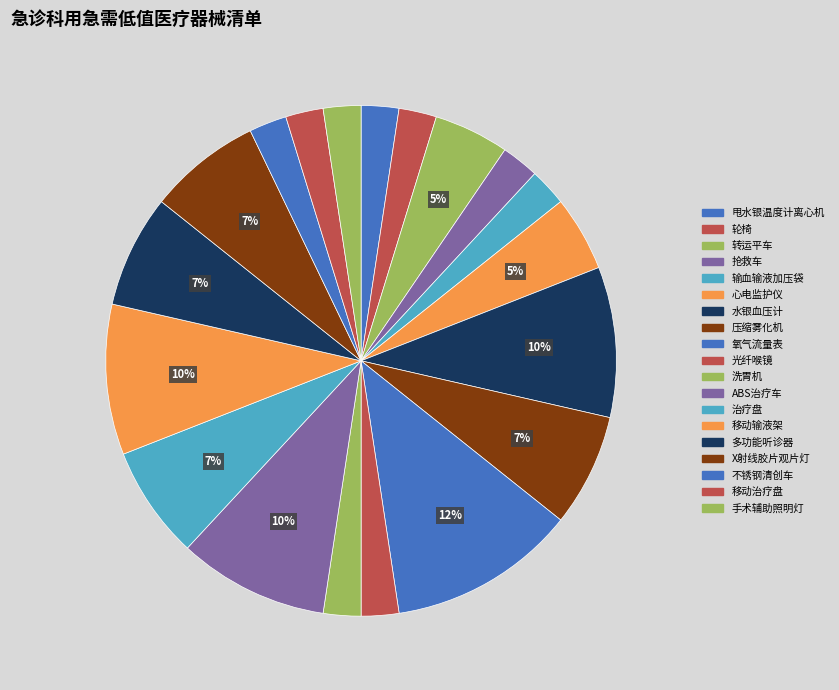

How many slices are in this pie chart?

19